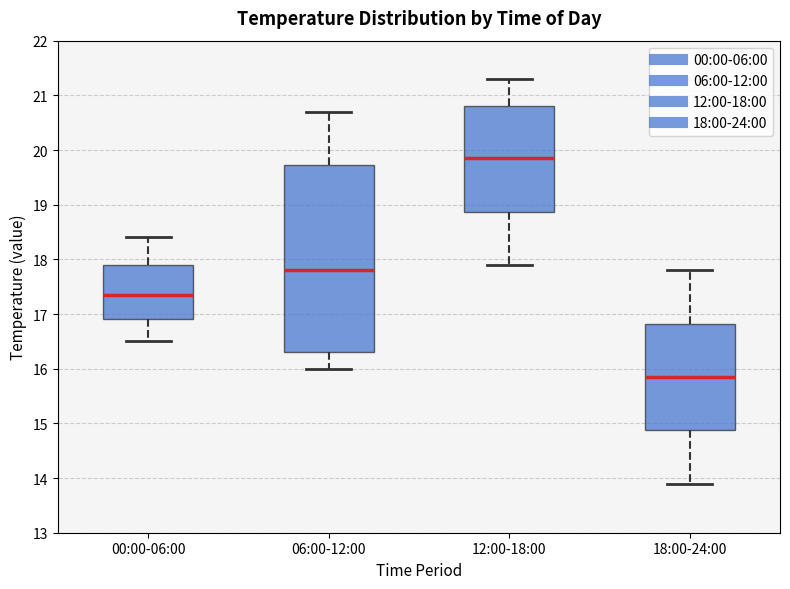

Reading left to right, transcribe this box plot: for each box, give where its median line is, the range the box spans, and where its two whiskers end, as read against the y-axis. The values are not printed on the chart, so give them approximately, as read against the axis.

00:00-06:00: median 17.4, box 16.9 to 17.9, whiskers 16.5 to 18.4
06:00-12:00: median 17.8, box 16.3 to 19.7, whiskers 16.0 to 20.7
12:00-18:00: median 19.9, box 18.9 to 20.8, whiskers 17.9 to 21.3
18:00-24:00: median 15.9, box 14.9 to 16.8, whiskers 13.9 to 17.8